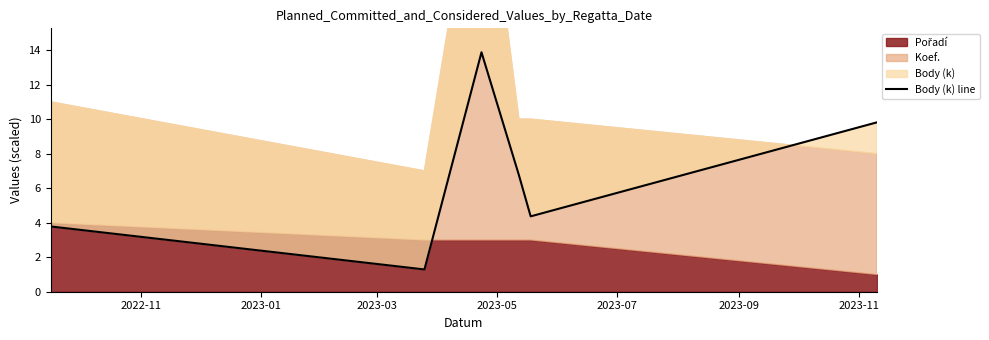

What is the average value?

6.6